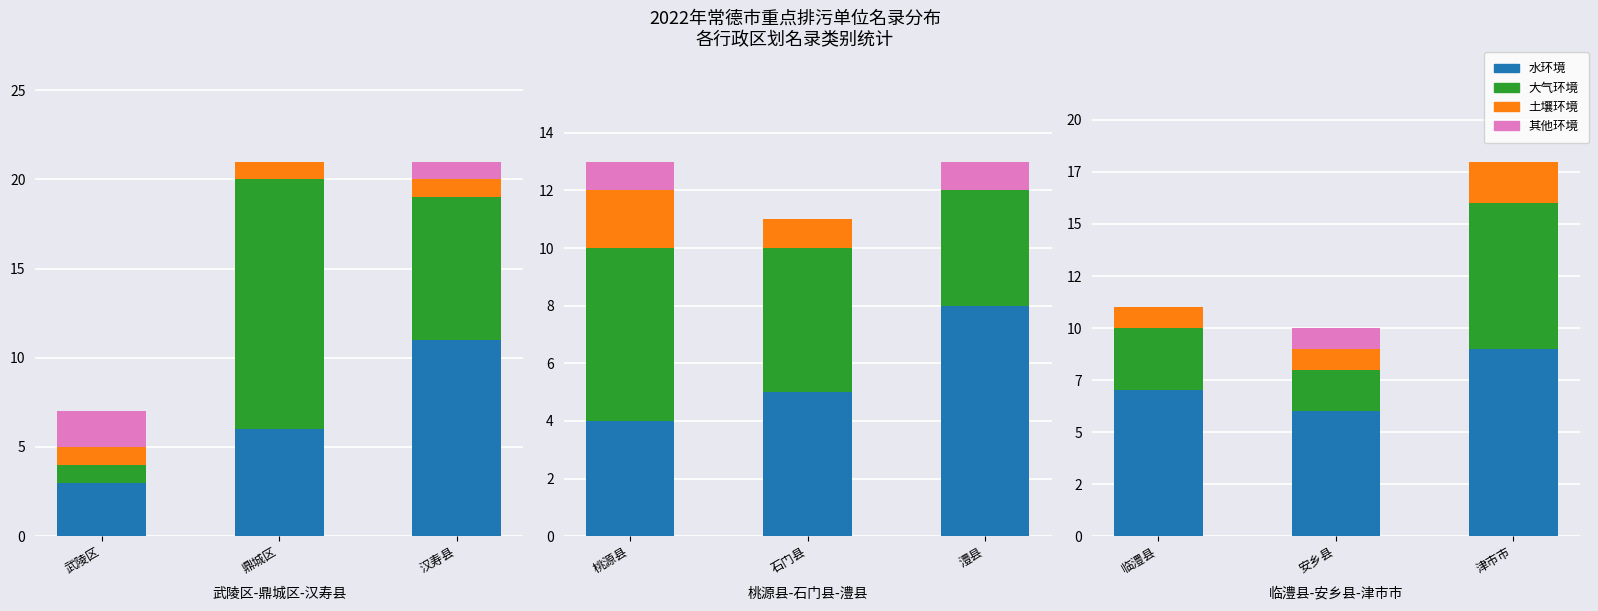

What is the sum of the 土壤环境 values at 安乡县 and 临澧县?

2